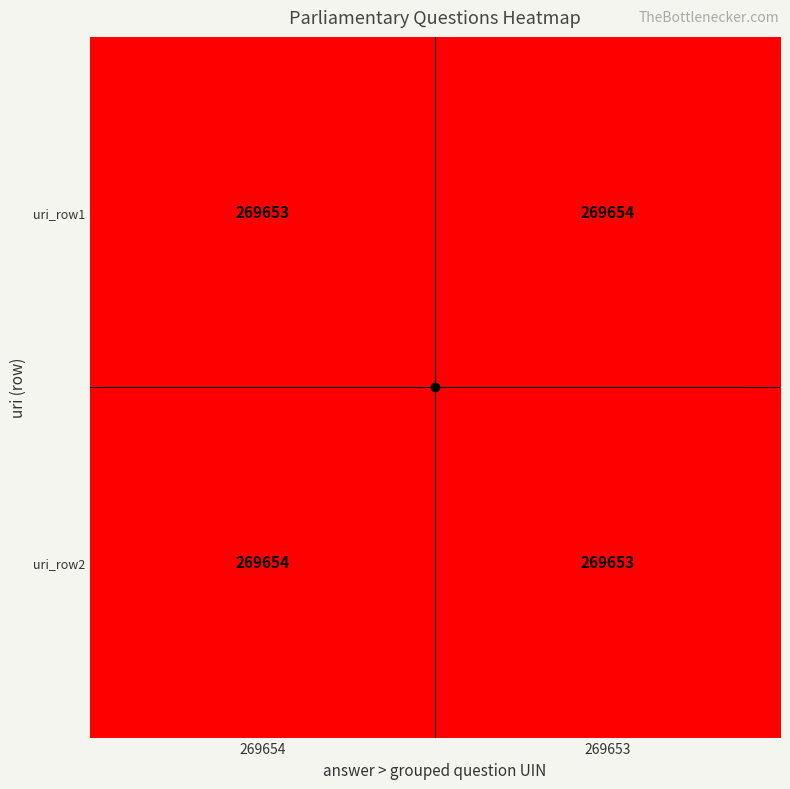

Is it true that uri_row2 equals 460186 at 269653?

False